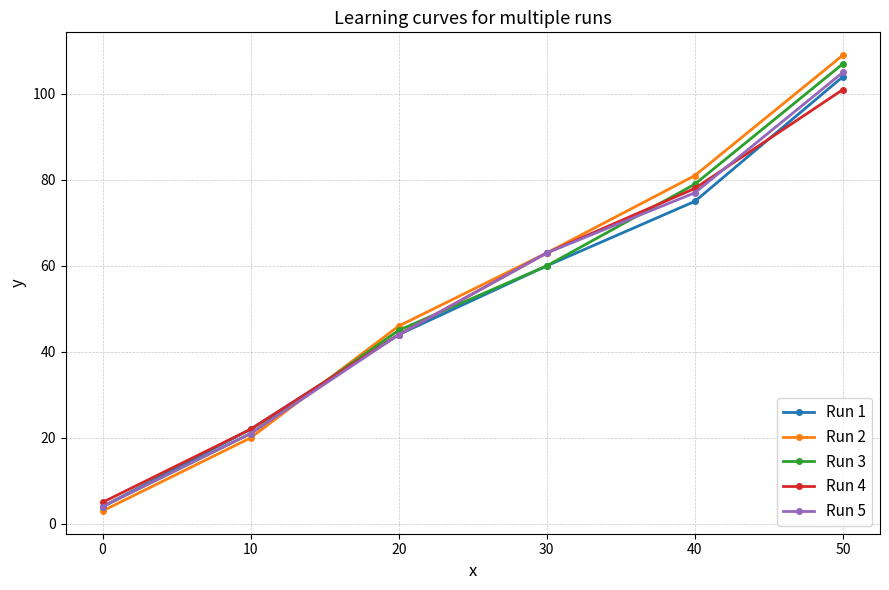

Rank the categories by Run 3 value from highest to lowest.

50, 40, 30, 20, 10, 0